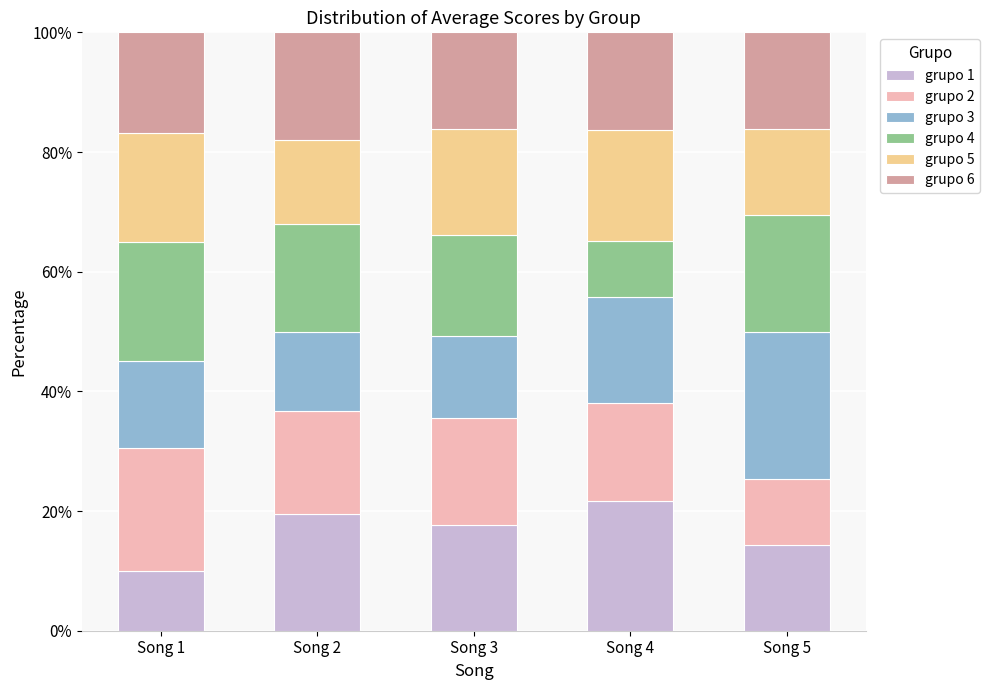

Reading right to left, what are the values for grupo 1?

Song 5=14.4	Song 4=21.7	Song 3=17.7	Song 2=19.5	Song 1=9.9